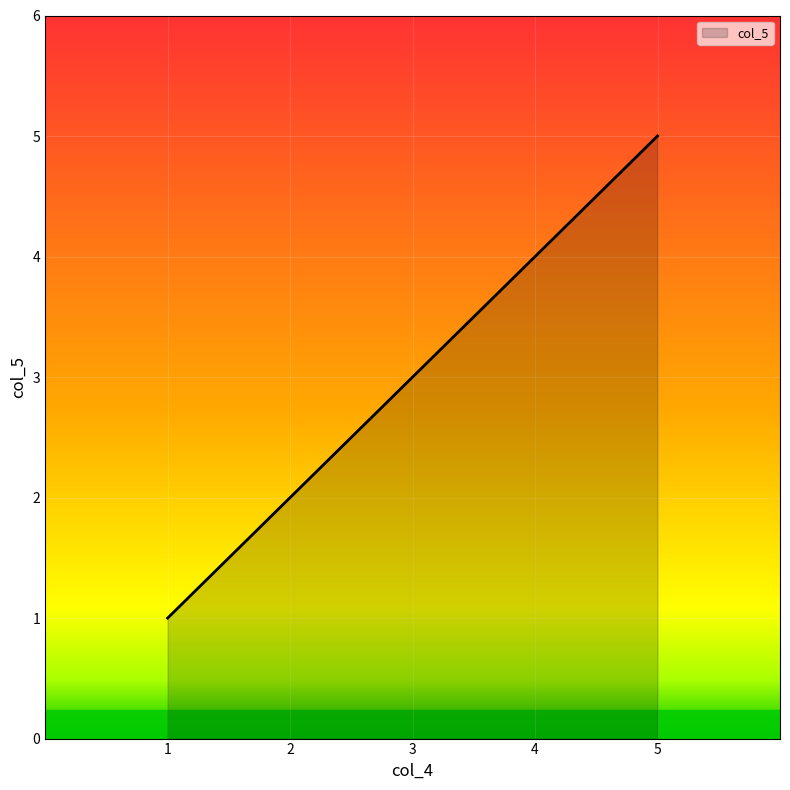

True or false: the data shows 7 at 1.

False